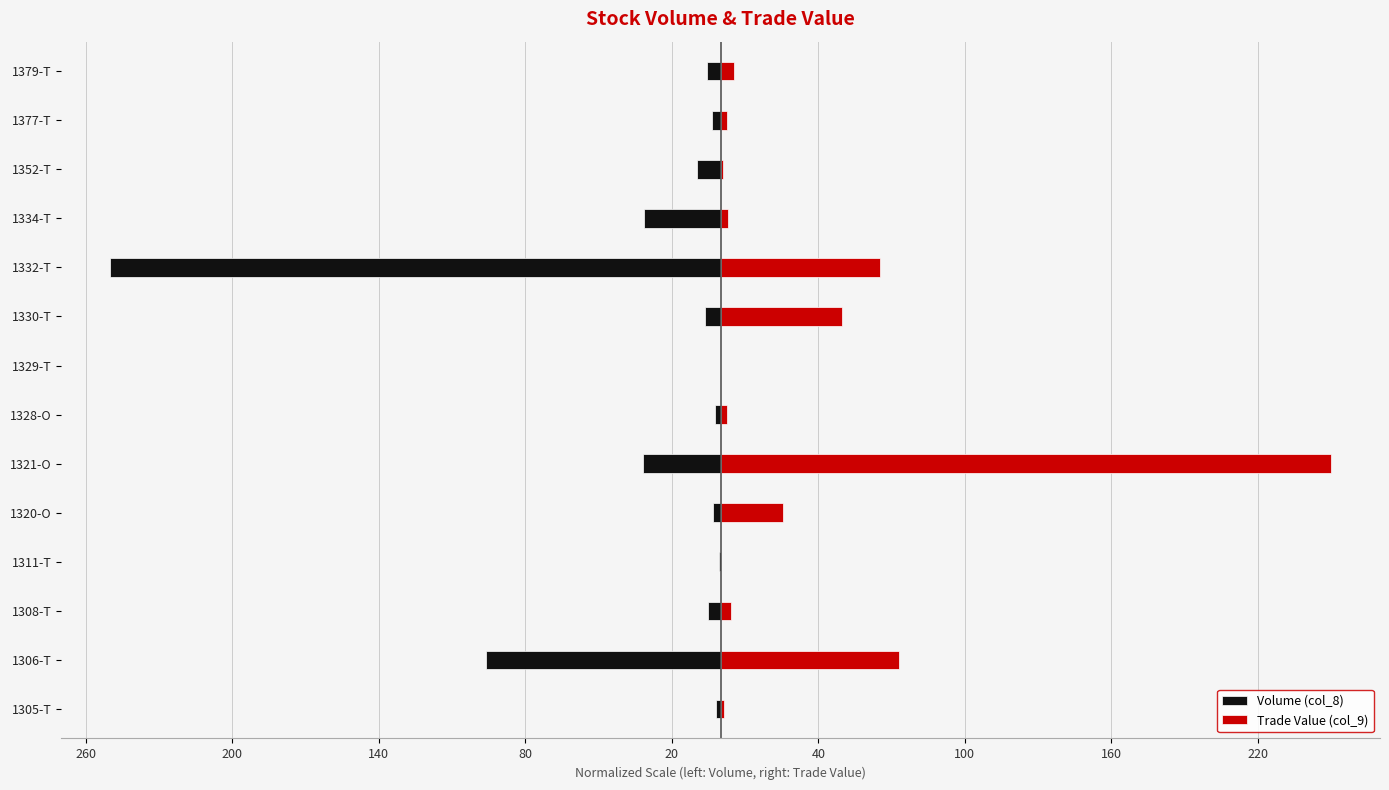

Read the Trade Value (col_9) value at 1320-O.

25.7